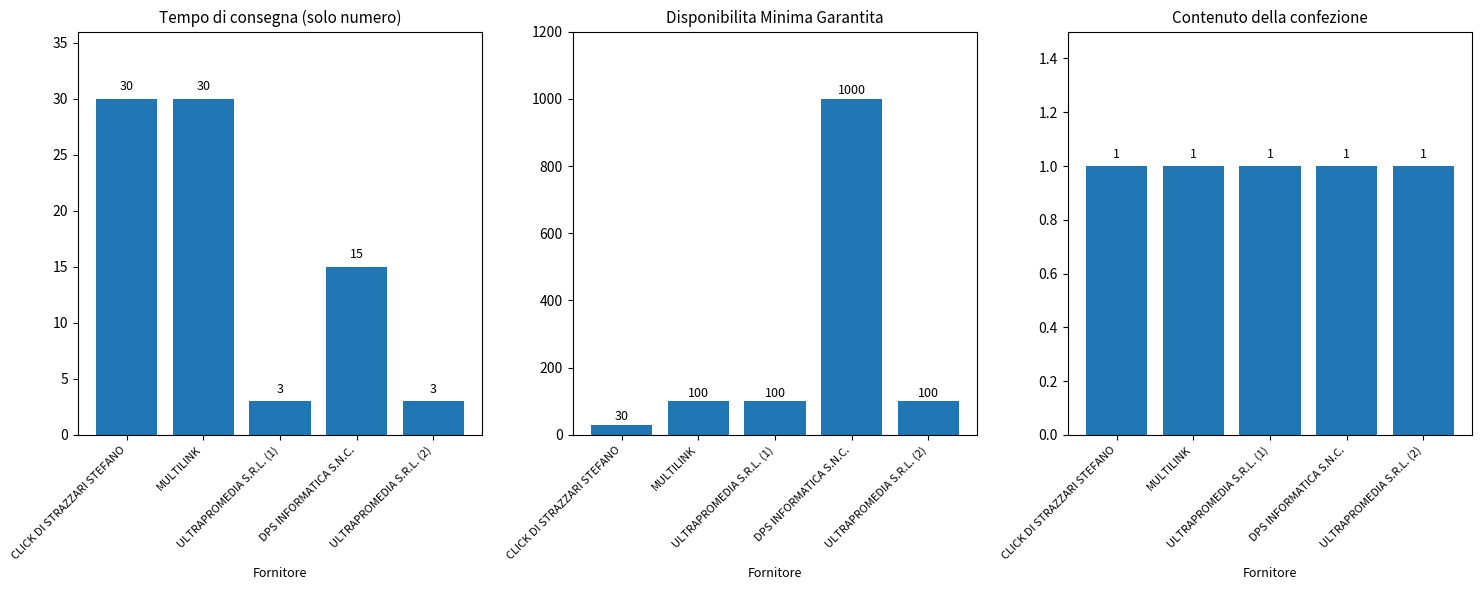

Reading right to left, list all the values displayed in this chart.

Tempo di consegna (solo numero): ULTRAPROMEDIA S.R.L. (2)=3	DPS INFORMATICA S.N.C.=15	ULTRAPROMEDIA S.R.L. (1)=3	MULTILINK=30	CLICK DI STRAZZARI STEFANO=30
Disponibilita Minima Garantita: ULTRAPROMEDIA S.R.L. (2)=100	DPS INFORMATICA S.N.C.=1000	ULTRAPROMEDIA S.R.L. (1)=100	MULTILINK=100	CLICK DI STRAZZARI STEFANO=30
Contenuto della confezione: ULTRAPROMEDIA S.R.L. (2)=1	DPS INFORMATICA S.N.C.=1	ULTRAPROMEDIA S.R.L. (1)=1	MULTILINK=1	CLICK DI STRAZZARI STEFANO=1